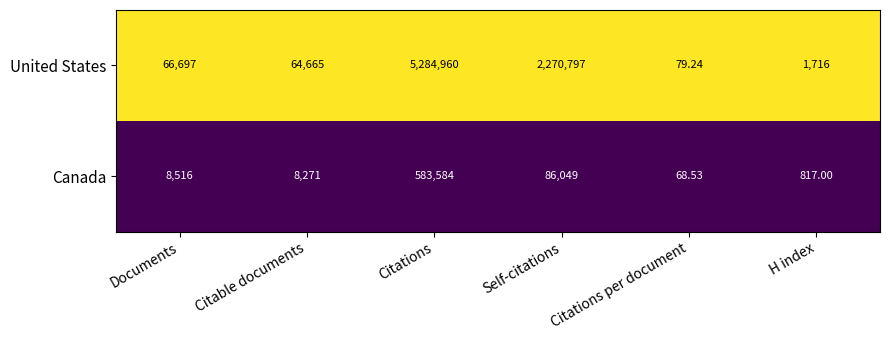

At which category is the sum across all series the highest?

Citations